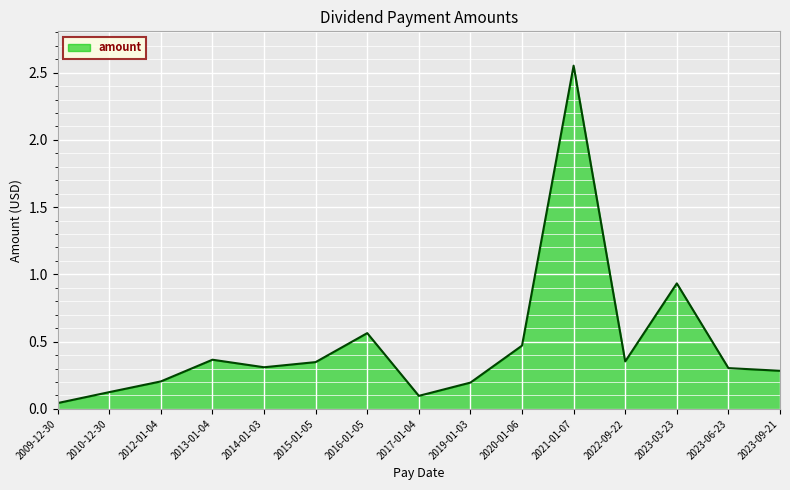

How many distinct data groups are displayed?

1